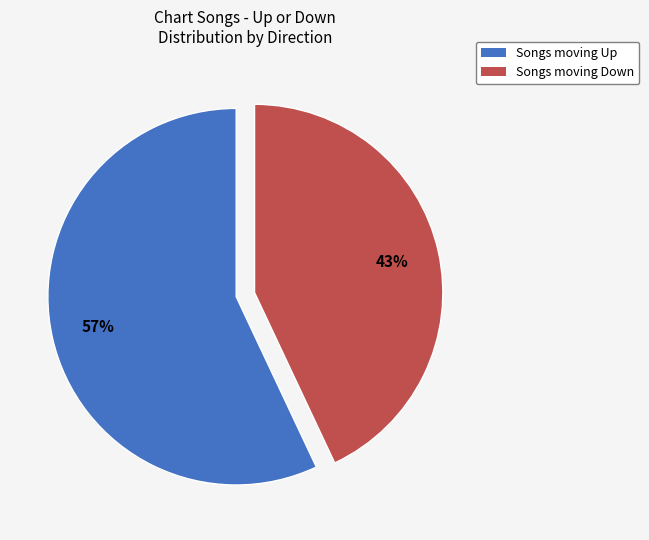

Does any single category account for the majority?

Yes